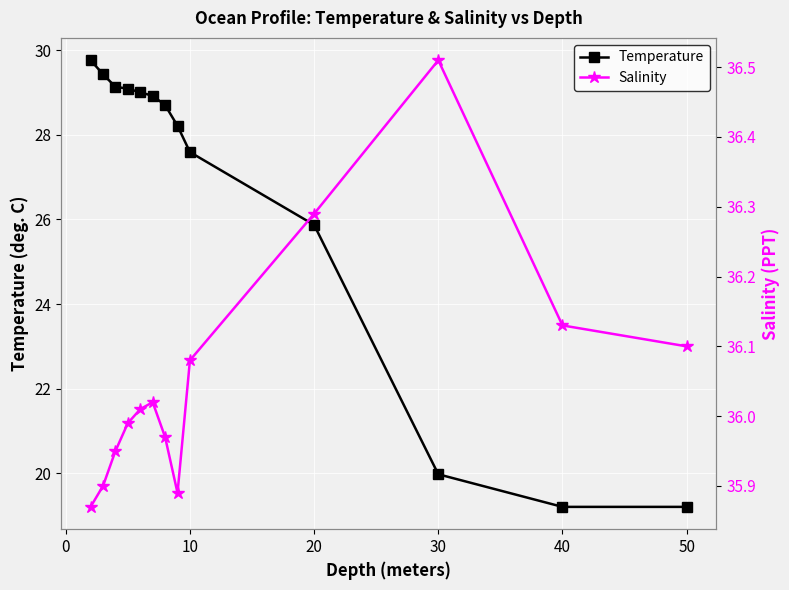

At which label is Temperature closest to 24?

20